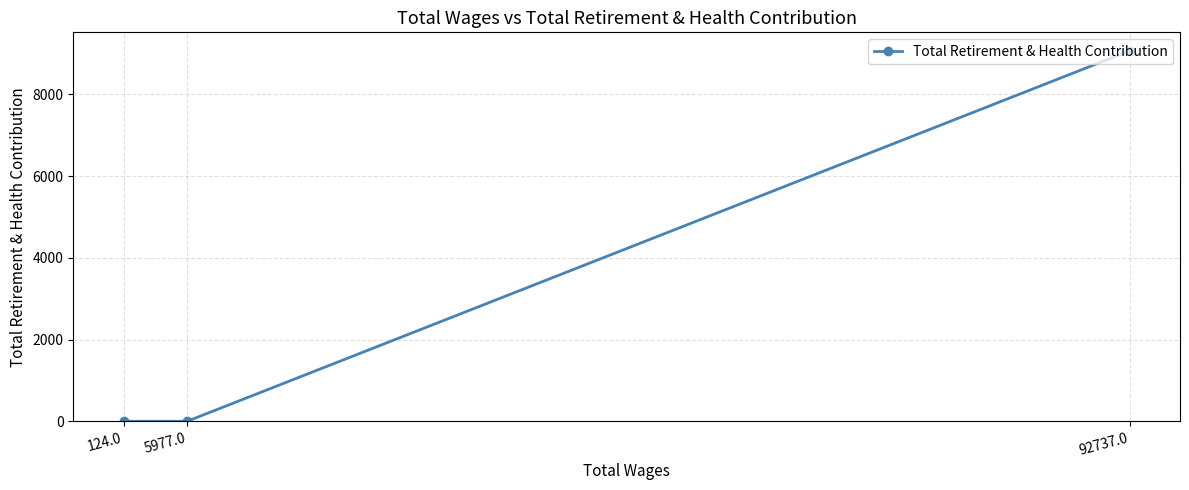

Is it true that the value at 92737.0 is 12688?

False